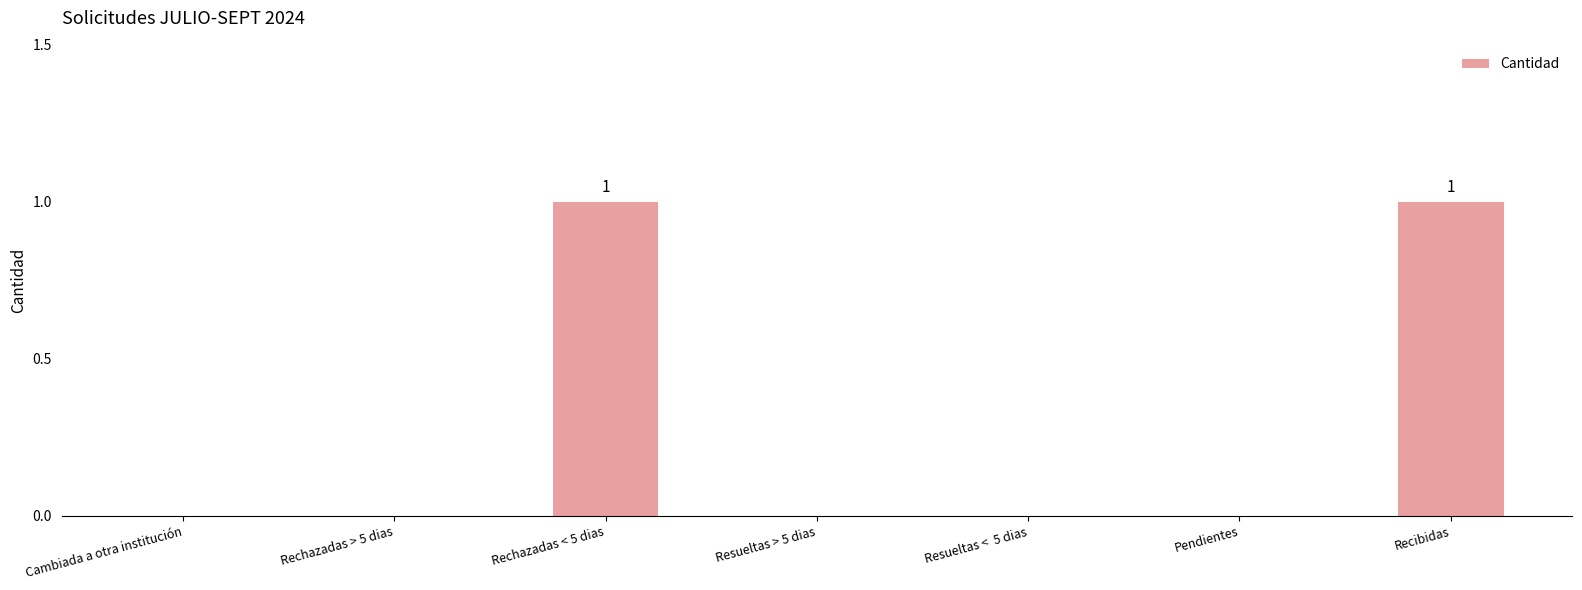

The value at Resueltas > 5 dias is 0. True or false?

True